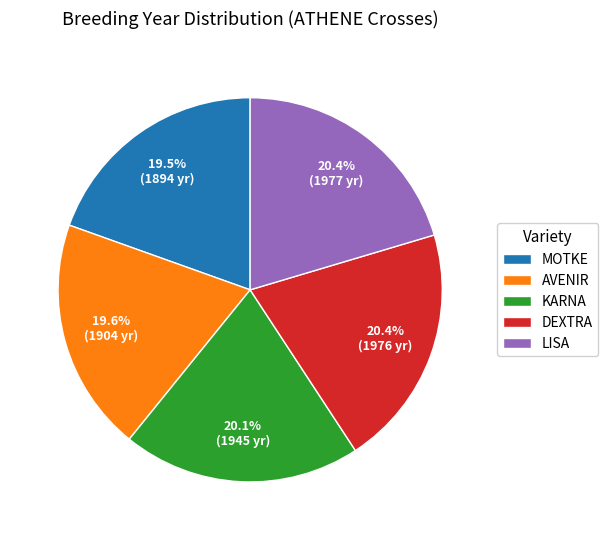

To the nearest percent, what portion does LISA represent?

20%